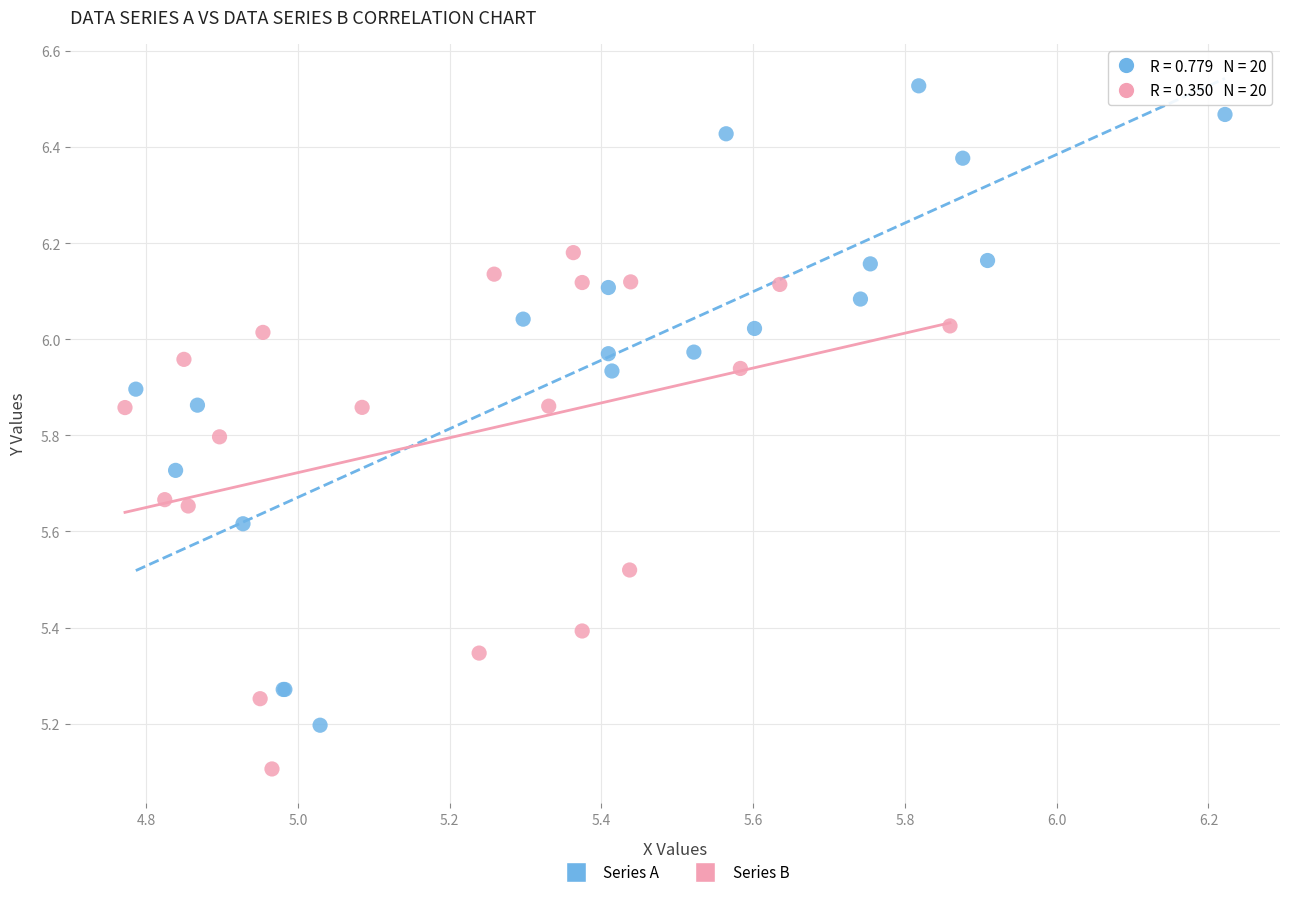

Which series contains the lowest Y value?

Series B